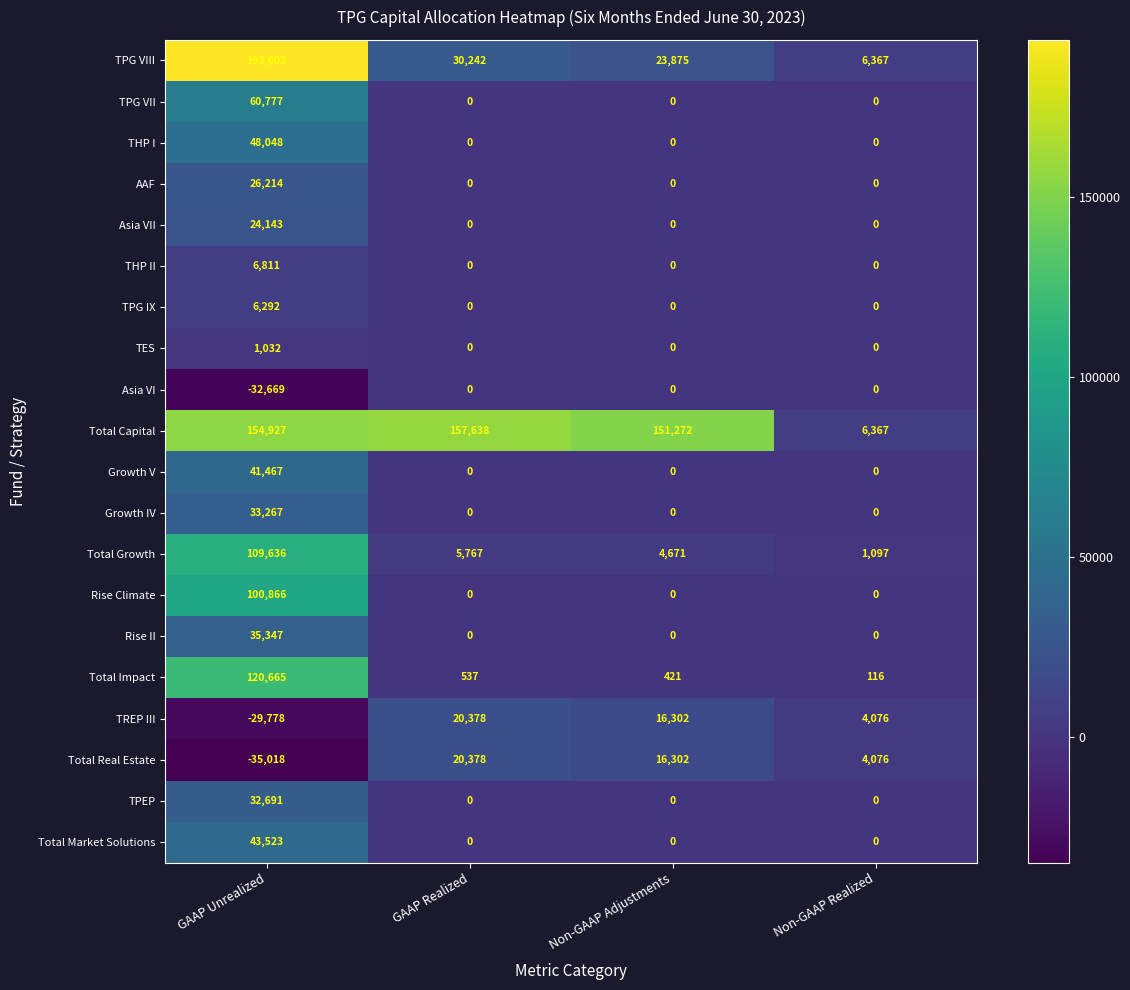

Between GAAP Unrealized and Non-GAAP Adjustments, which series saw the biggest shift?

TPG VIII